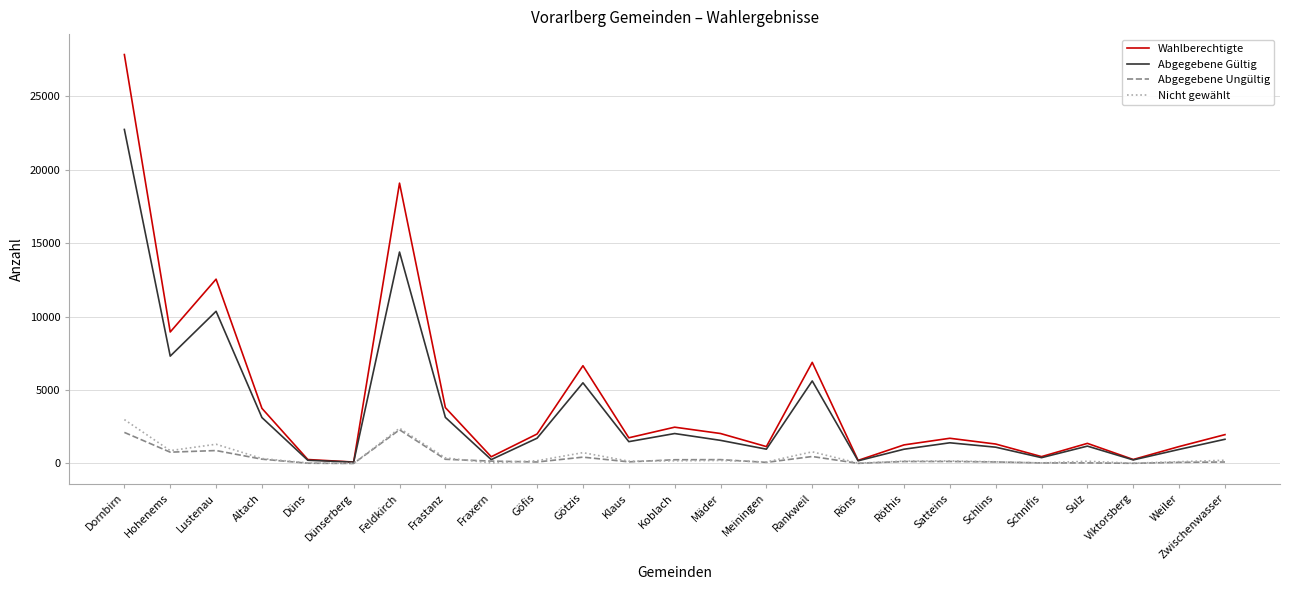

How many series are shown in this chart?

4